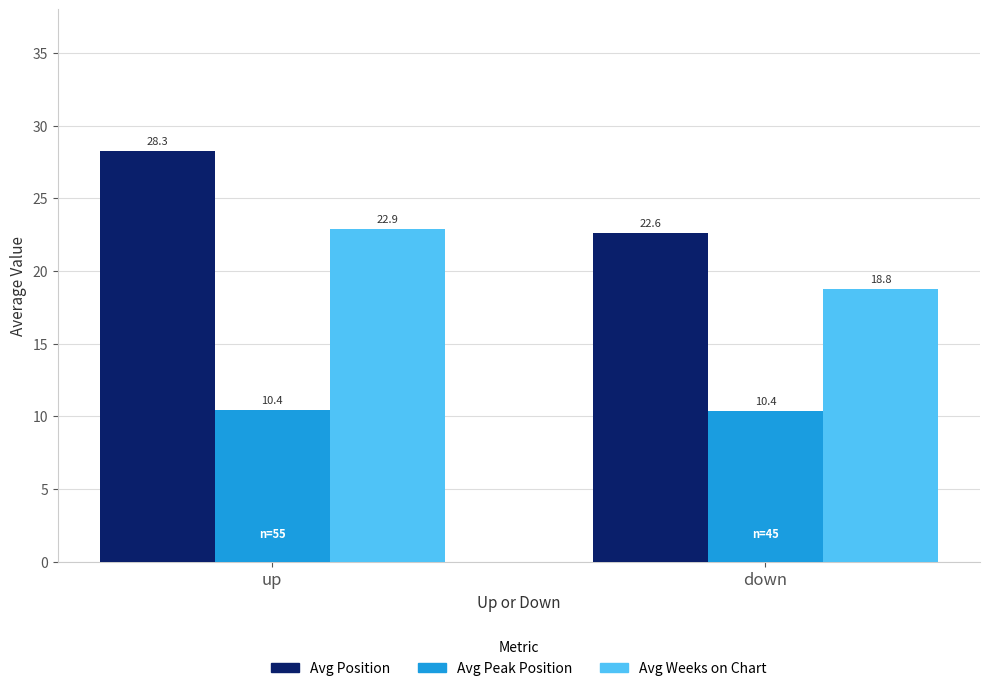

What is the sum of the Avg Position values at up and down?

50.9